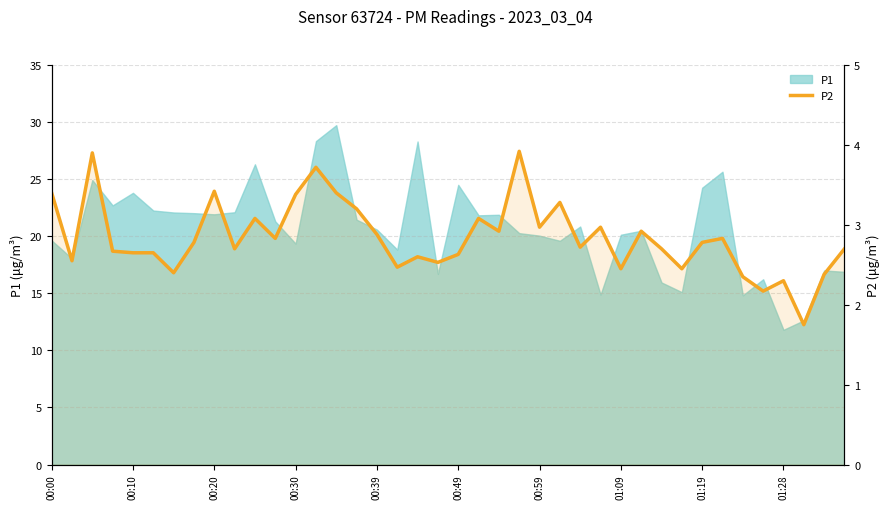

Does the chart display data point markers on the line(s)?

No